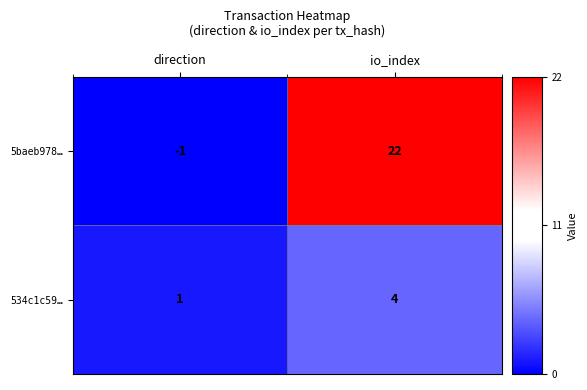

Reading right to left, list all the values displayed in this chart.

5baeb978…: 22	-1
534c1c59…: 4	1